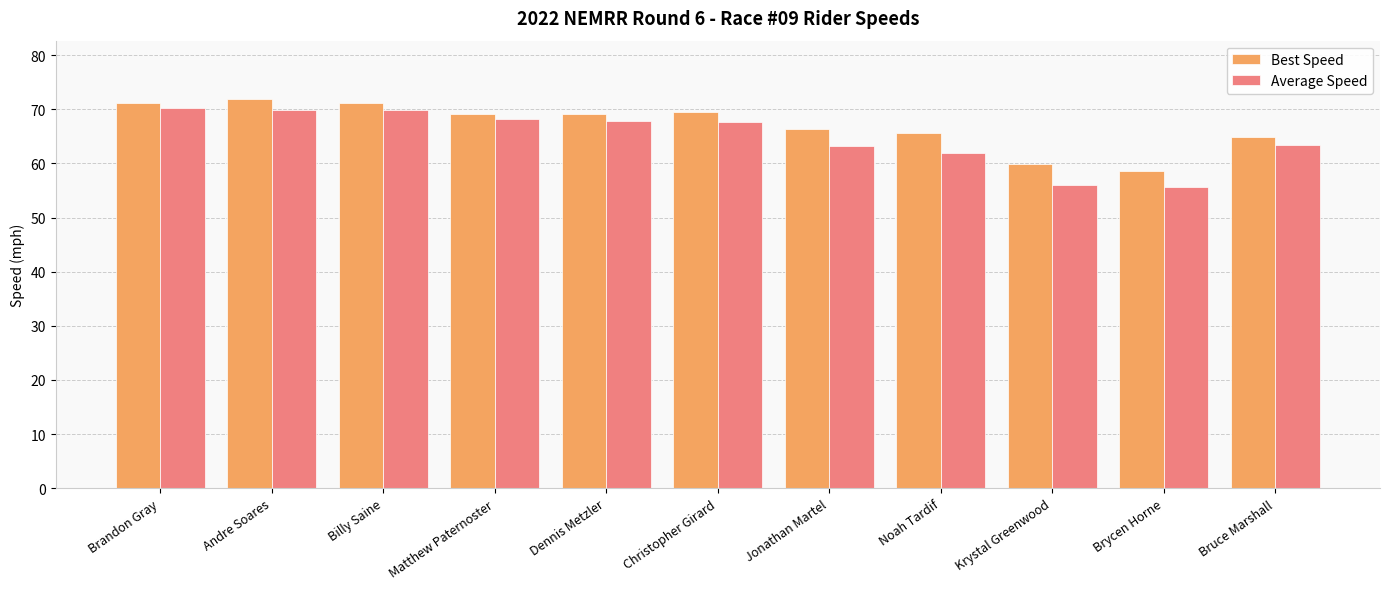

Which series has the largest total across all categories?

Best Speed